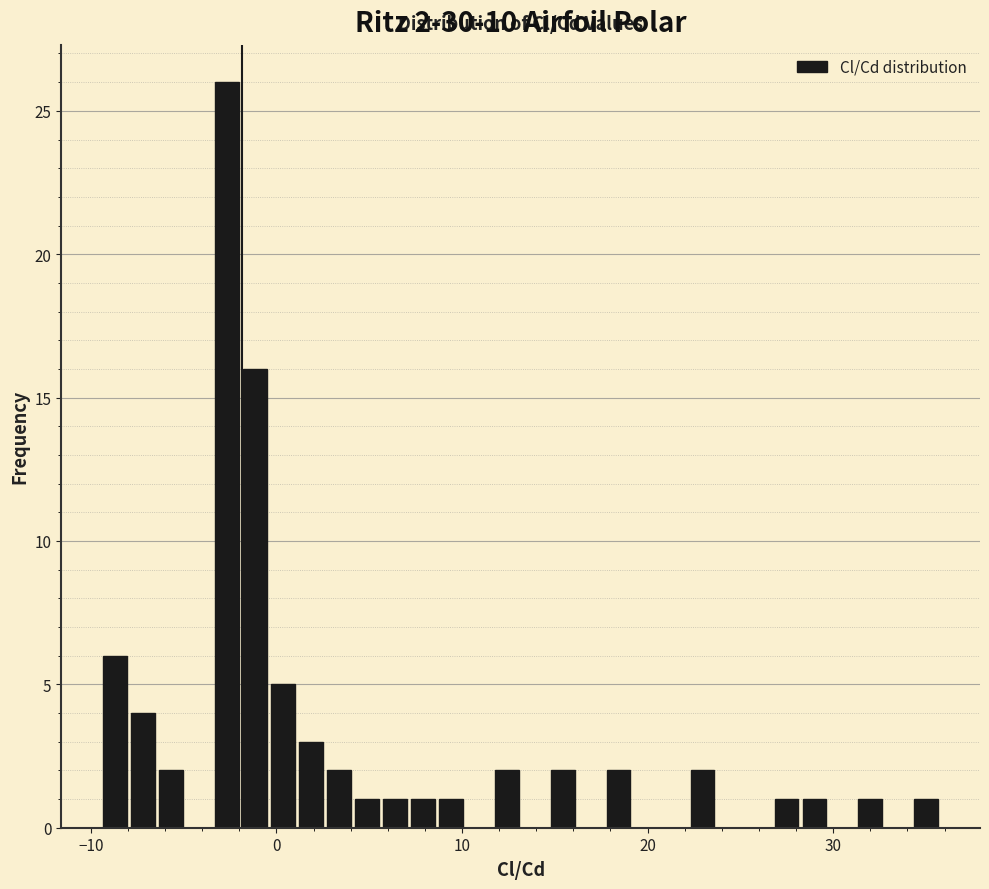

Around what value on the x-axis is the tallest bar? Give the approximate position of its centre, as read against the axis.

-3